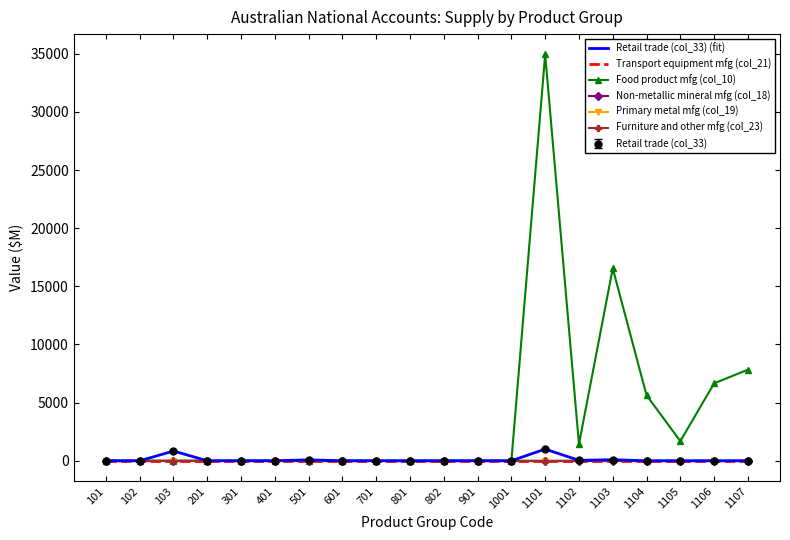

How many values in the Food product mfg (col_10) series exceed 0?

9